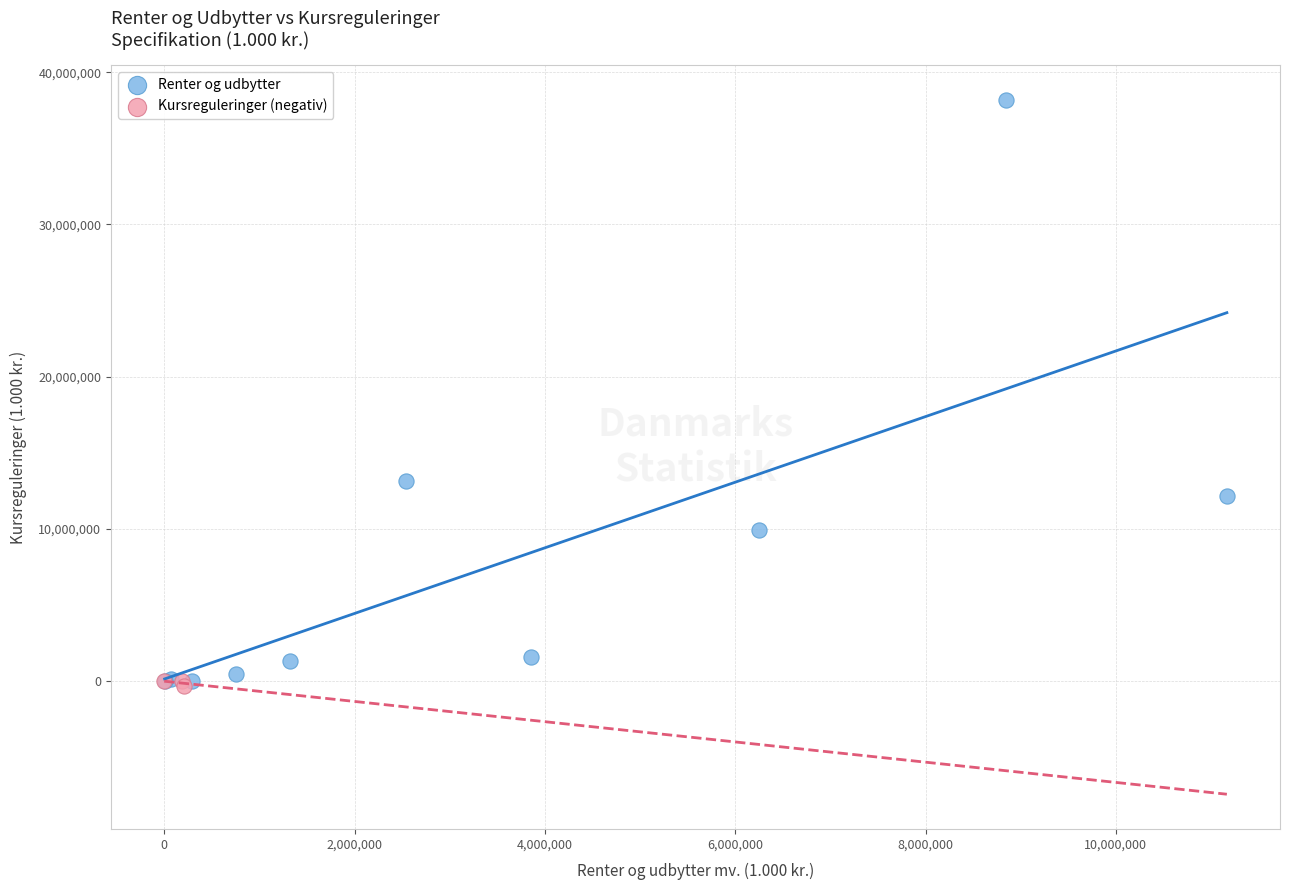

Which series has the largest Y range (max minus min)?

Renter og udbytter